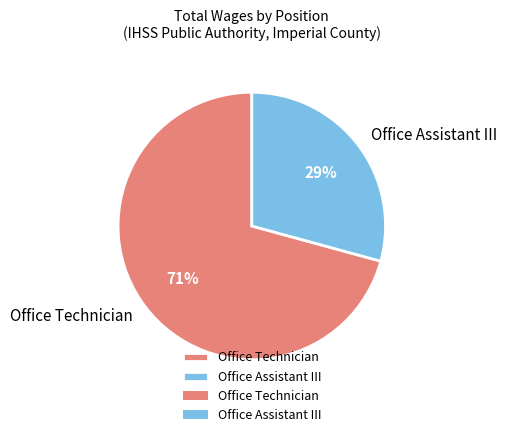

Between Office Assistant III and Office Technician, which is larger?

Office Technician